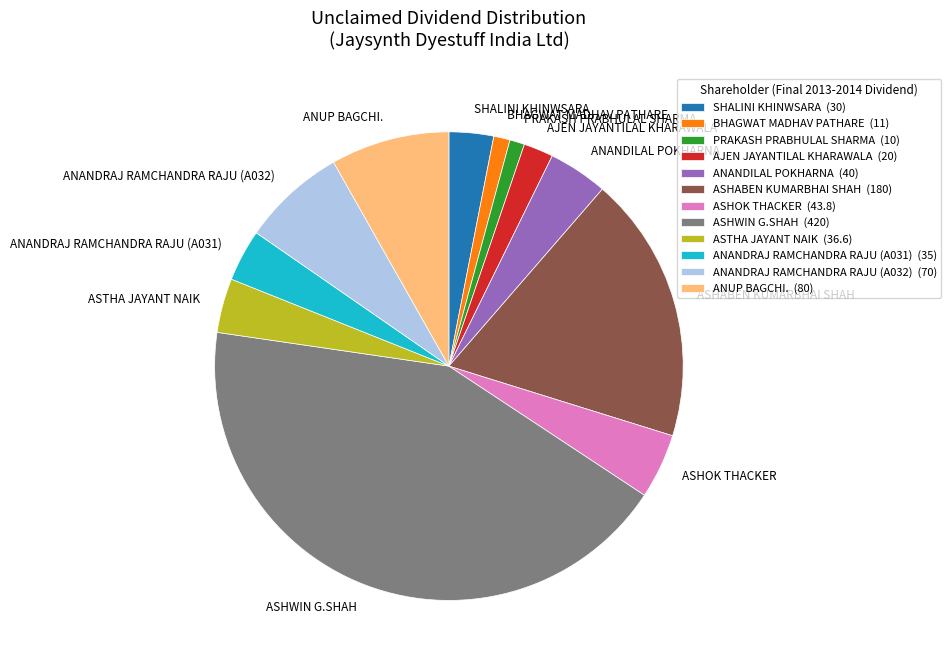

Between ASHWIN G.SHAH and SHALINI KHINWSARA, which is larger?

ASHWIN G.SHAH